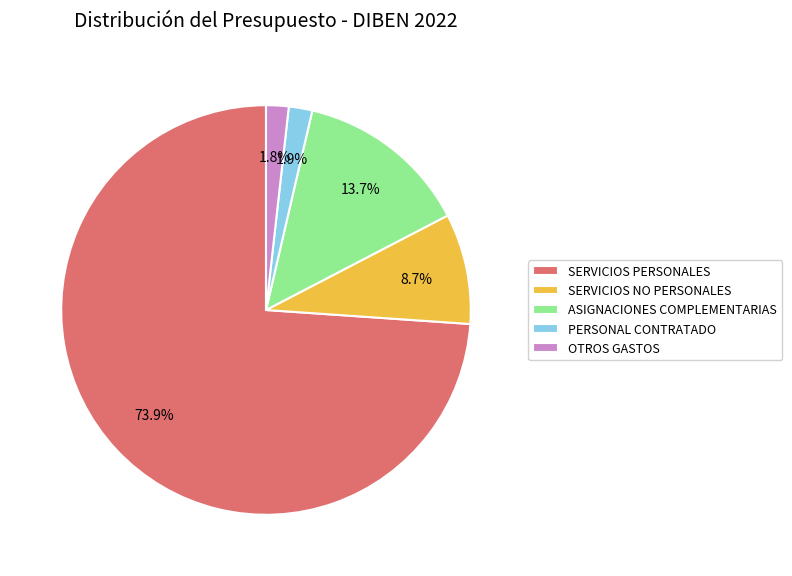

To the nearest percent, what percentage of the pie is PERSONAL CONTRATADO?

2%